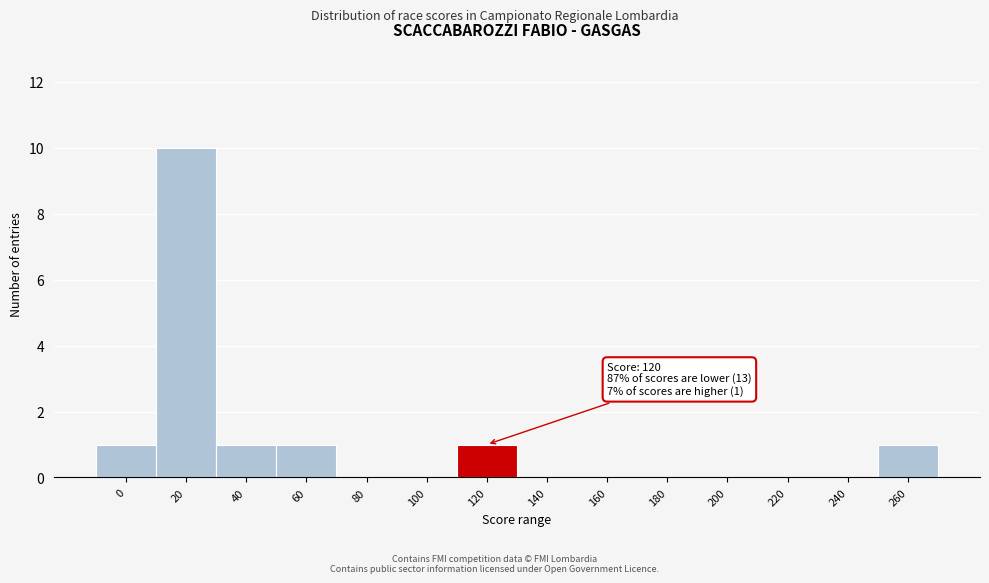

Reading left to right, what are all the values shown in this chart?

0=1	20=10	40=1	60=1	80=0	100=0	120=1	140=0	160=0	180=0	200=0	220=0	240=0	260=1